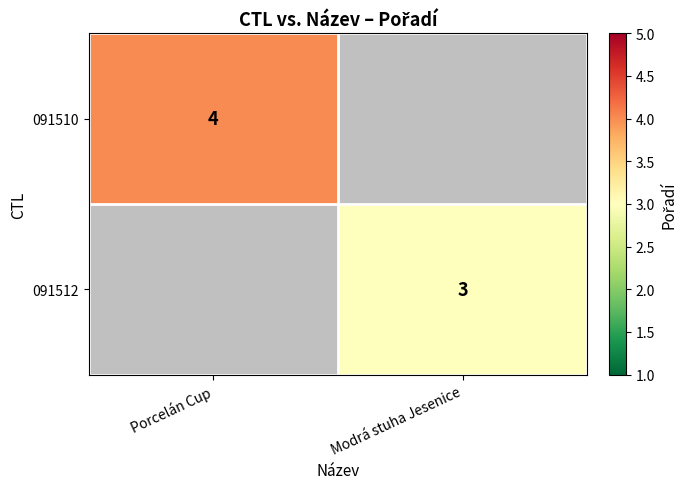

The value of 091512 at Modrá stuha Jesenice is 3. True or false?

True